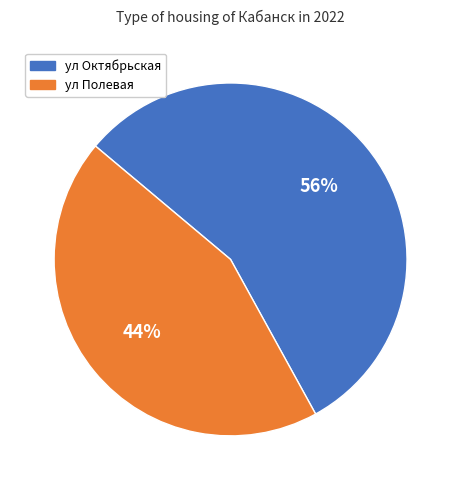

What is the ratio of the value at ул Октябрьская to the value at ул Полевая?

1.3